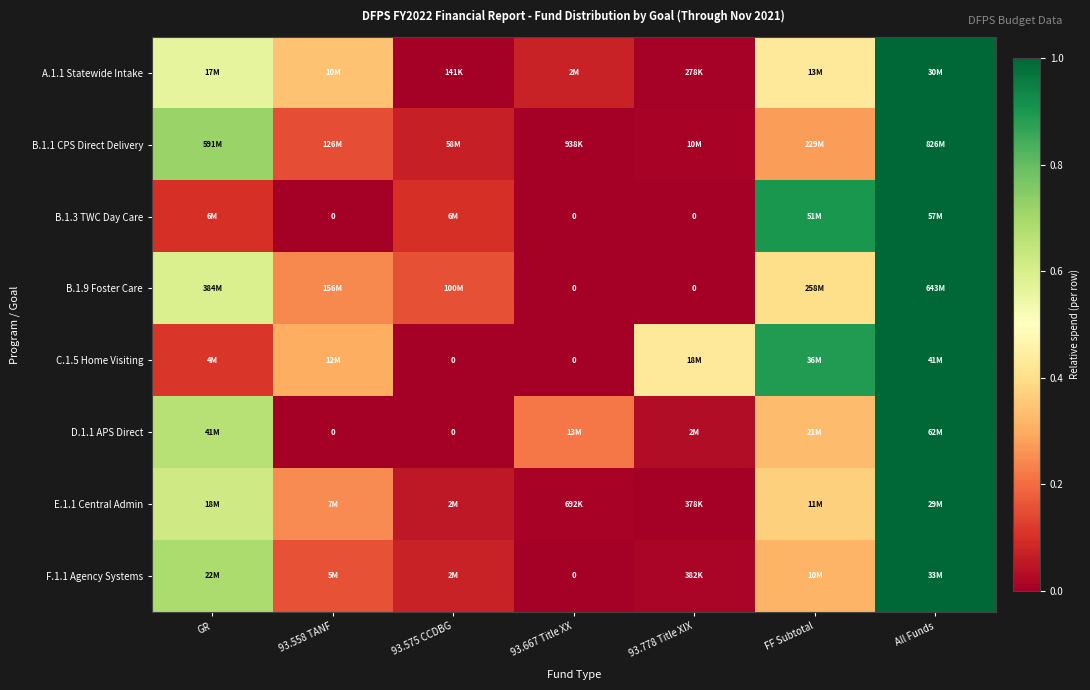

Which has a higher value, 93.575 CCDBG or GR?

GR